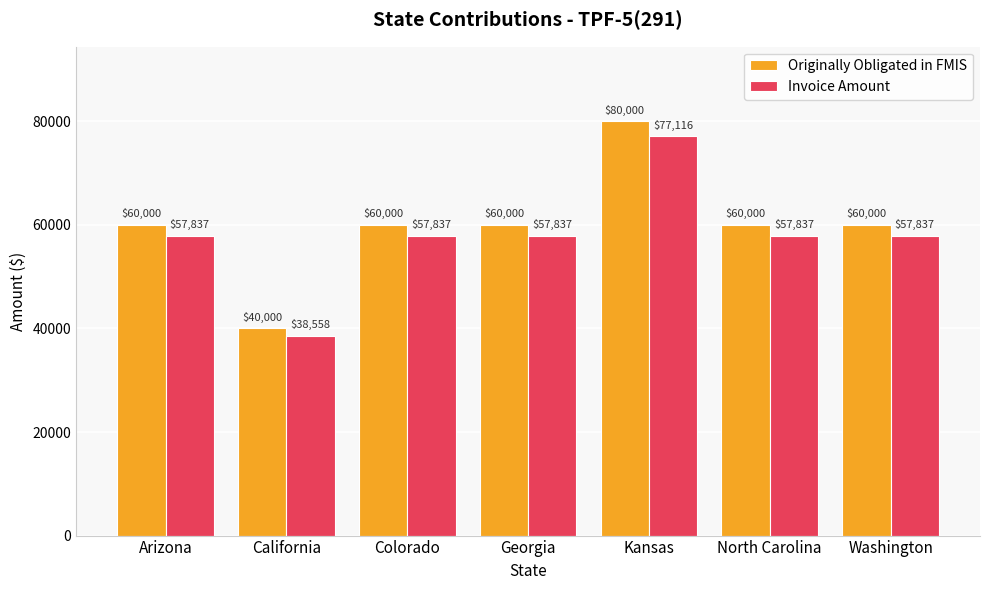

How many bars are there in total?

14